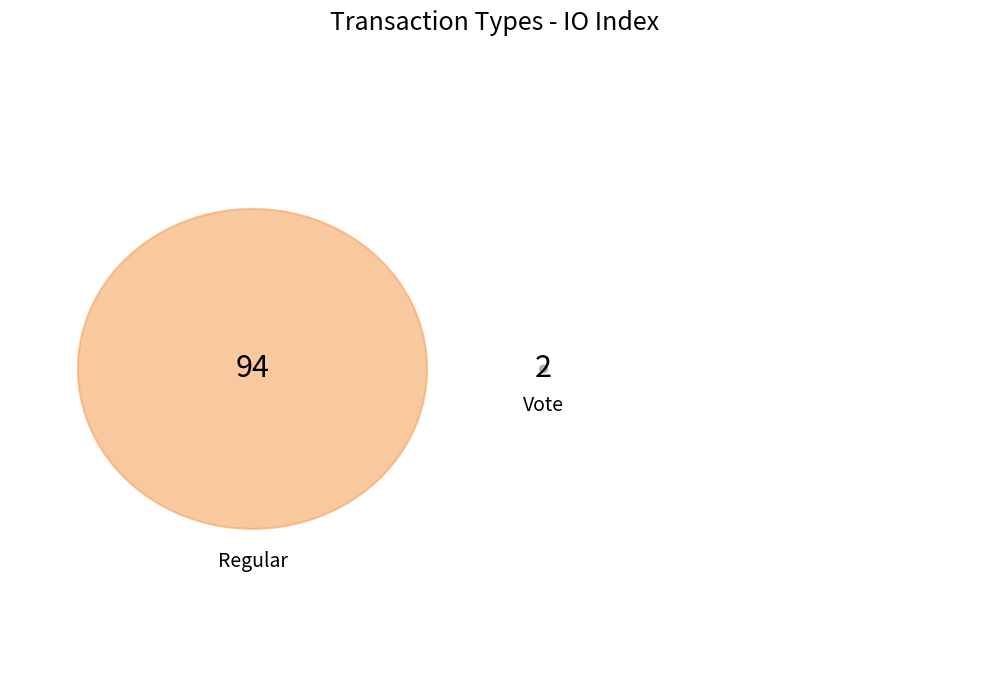

Which category accounts for the majority?

Regular